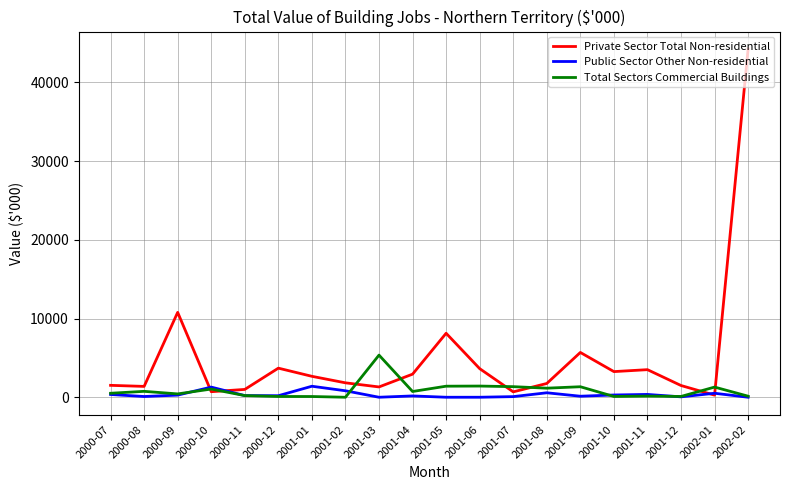

True or false: Public Sector Other Non-residential has more than 2 points higher than both neighbors.

True